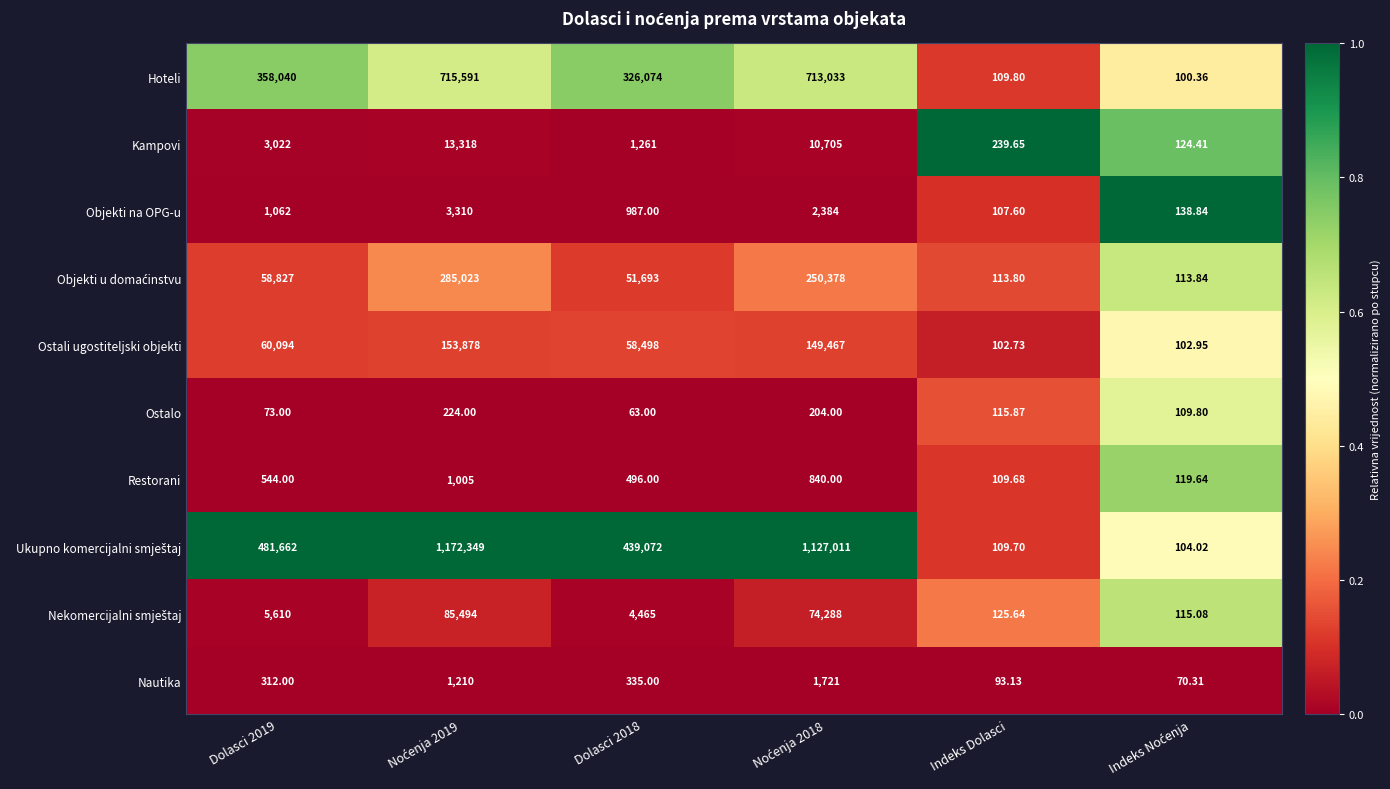

Is the value of Ostalo at Indeks Dolasci greater than the value of Kampovi at Dolasci 2018?

No